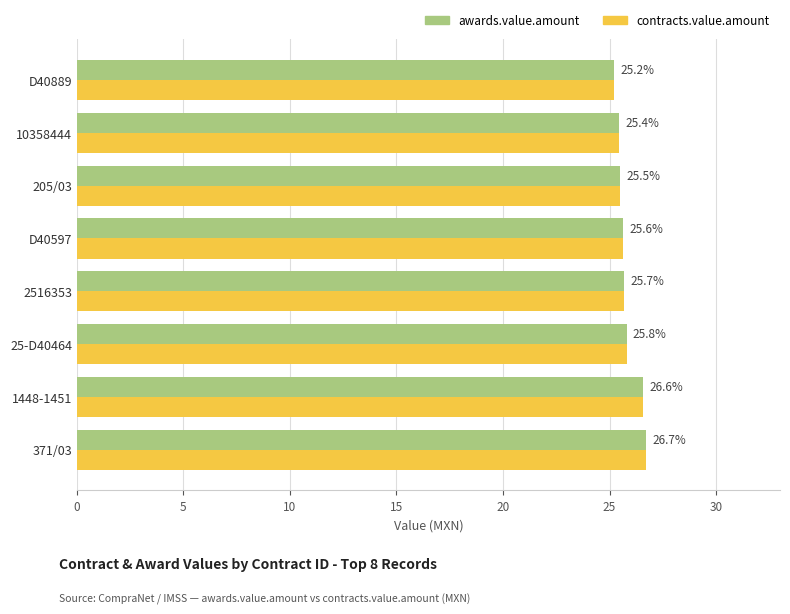

Rank the categories by awards.value.amount value from highest to lowest.

371/03, 1448-1451, 25-D40464, 2516353, D40597, 205/03, 10358444, D40889